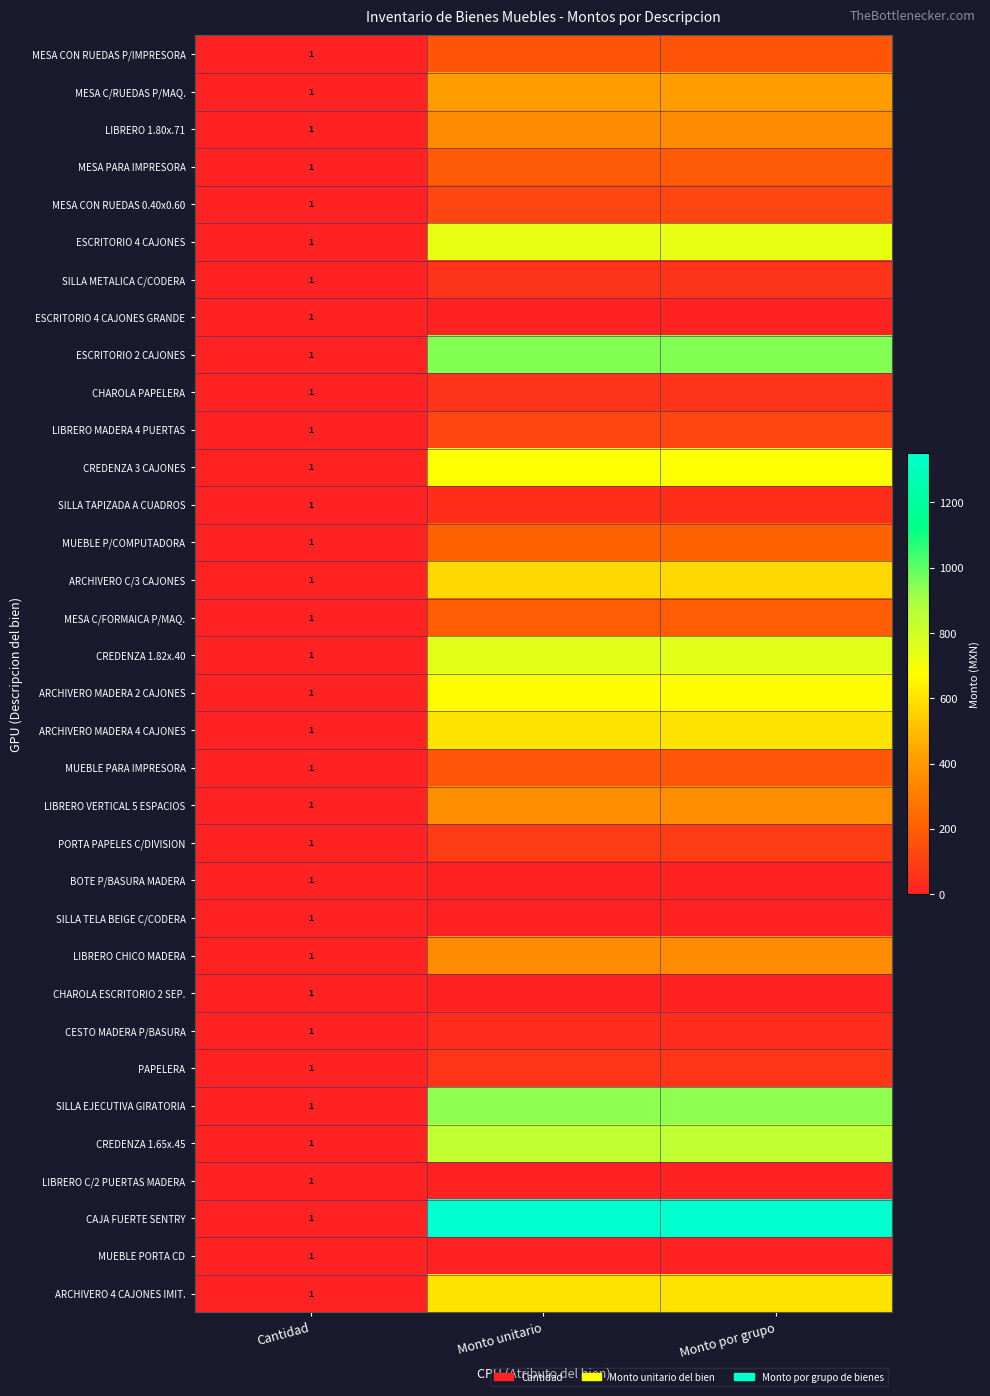

The ESCRITORIO 2 CAJONES series shows 1408.5 at Monto por grupo. True or false?

False